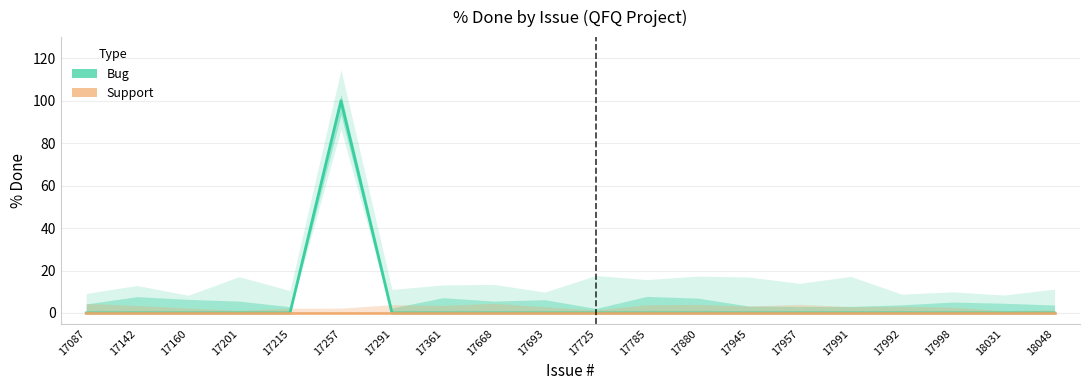

What is the greatest value displayed?

100